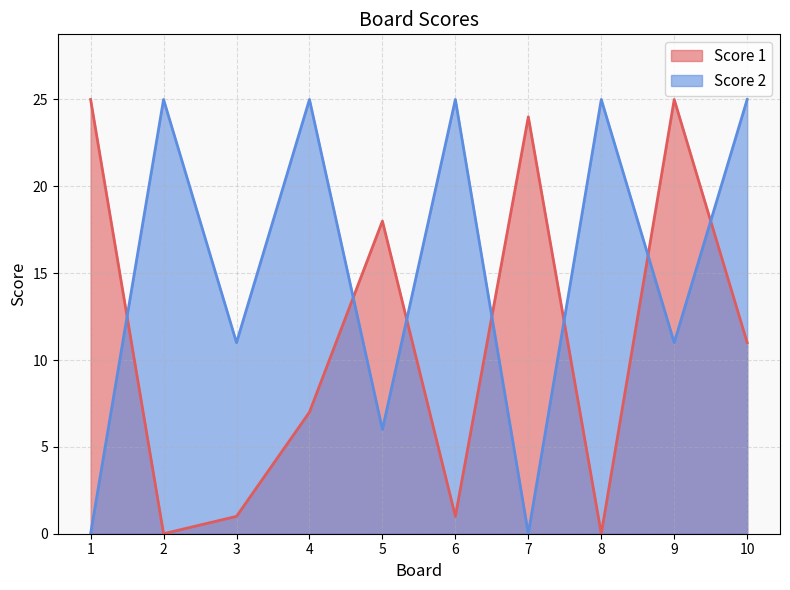

What is the total value across all series at 9?

36